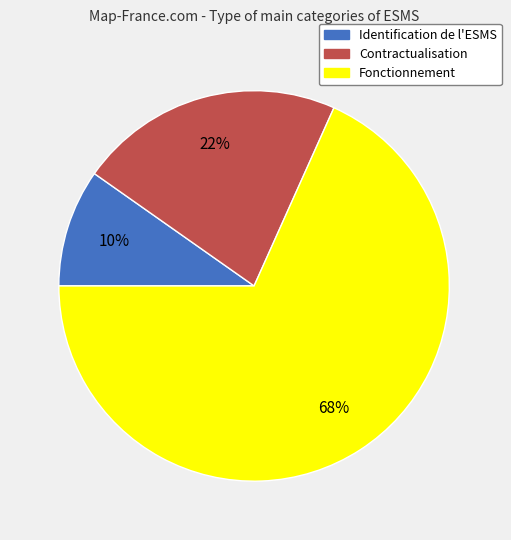

Count the number of slices in the pie.

3